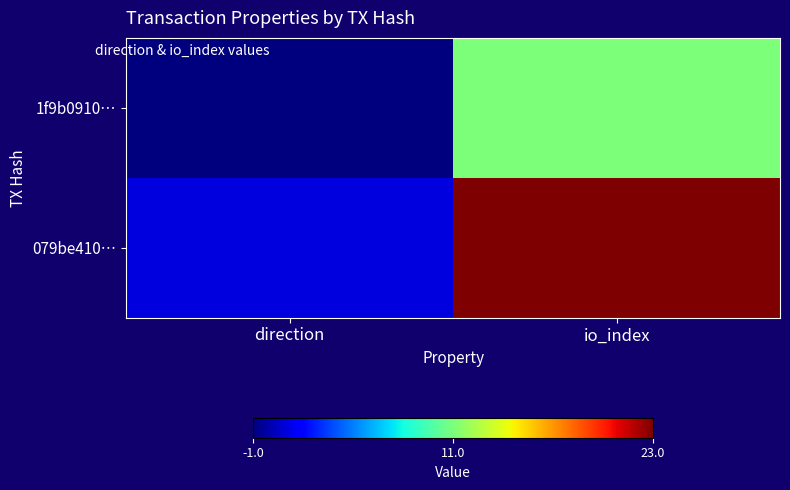

Between direction and io_index, which is larger?

io_index